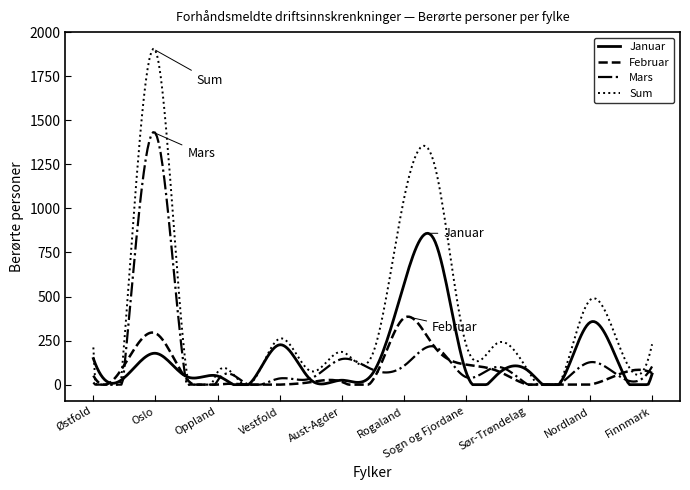

List the series in order of their peak value, highest first.

Sum, Mars, Januar, Februar